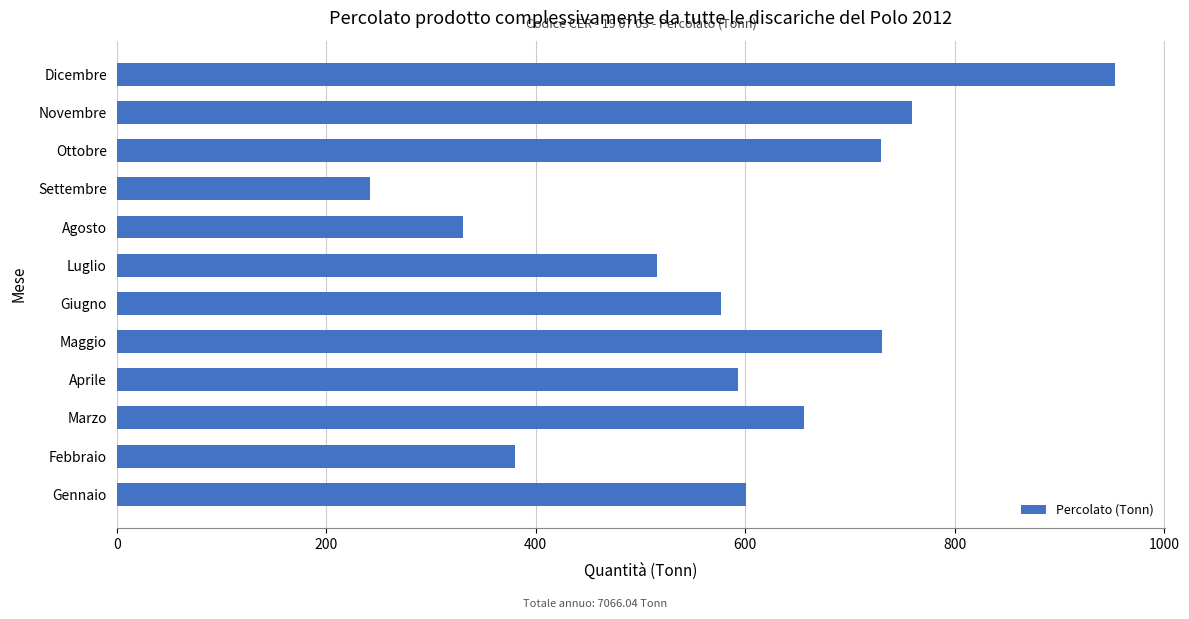

The value at Febbraio is 120.5. True or false?

False